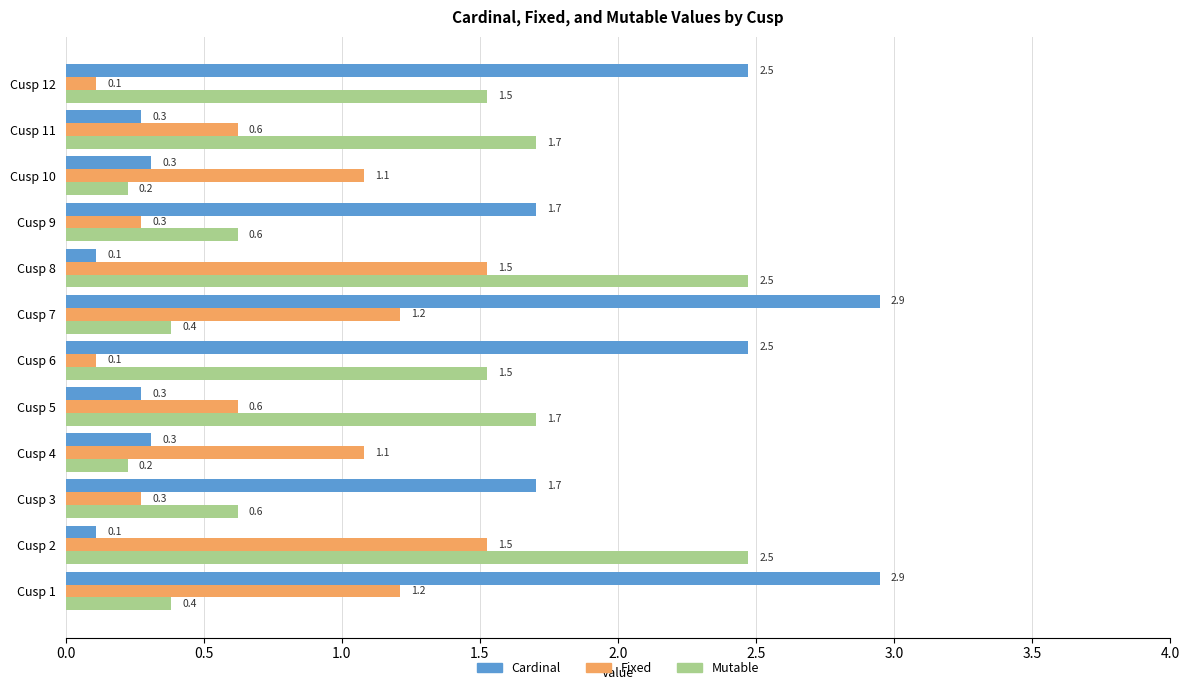

At how many categories does at least one series exceed 0?

12